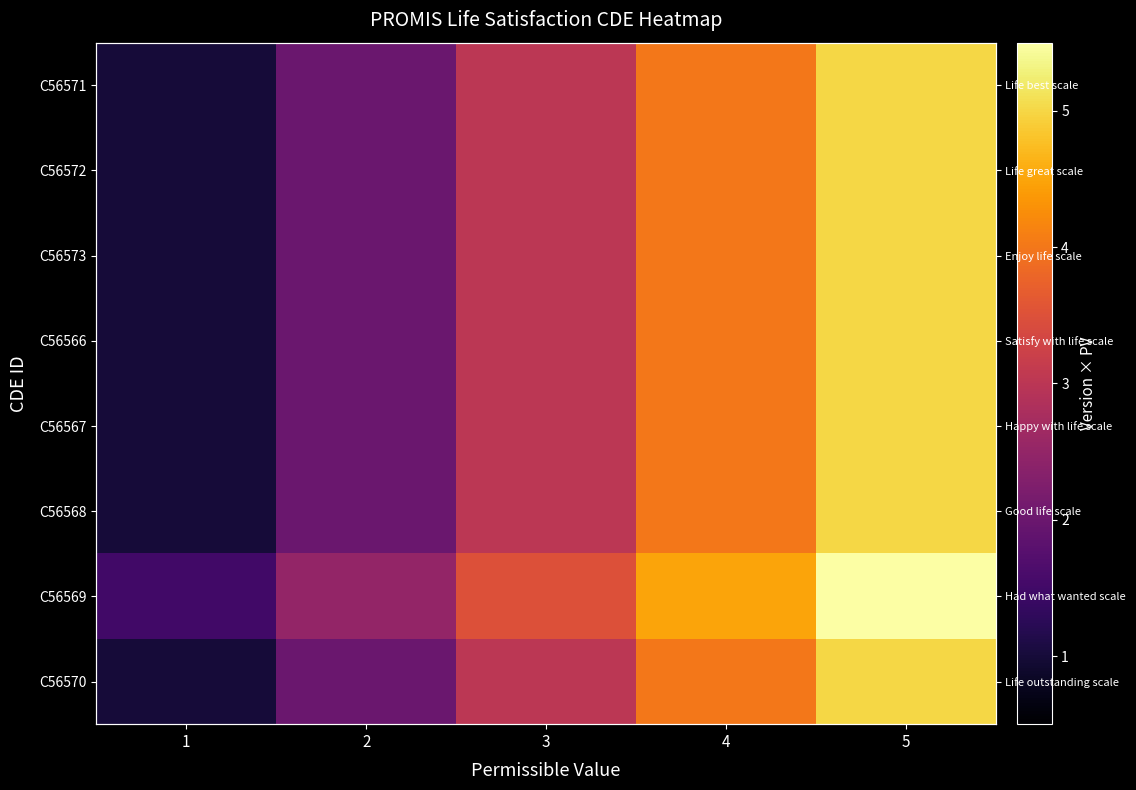

What is the average value of the C56570 series?

3.0